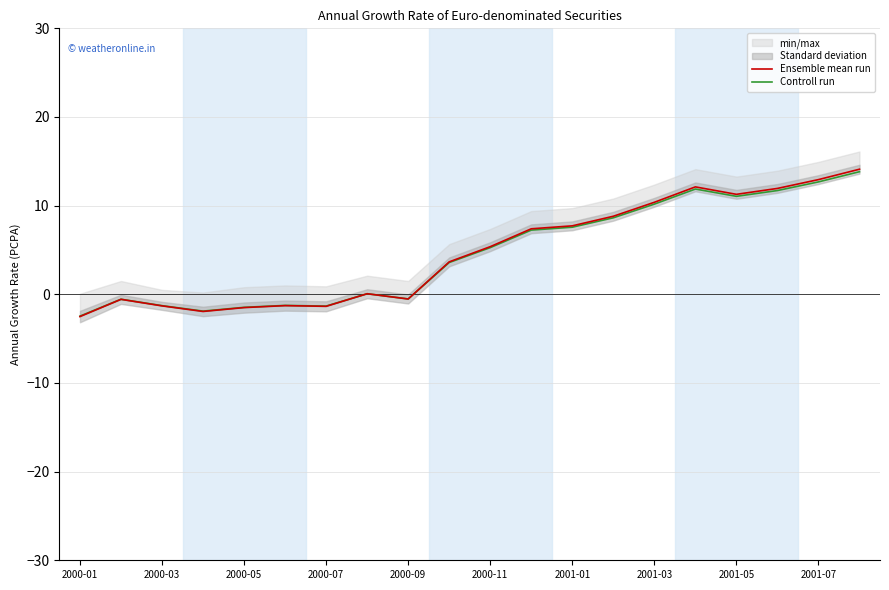

What is the sum of all Ensemble mean run values?

94.8